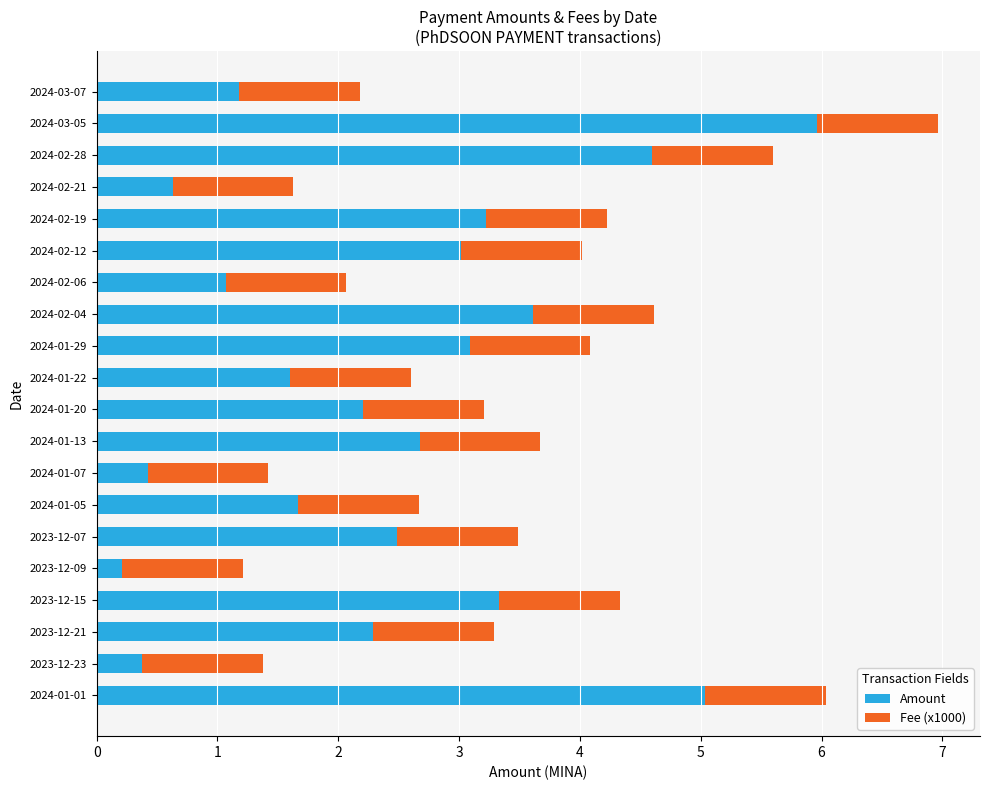

The value of Amount at 2023-12-07 is 1.0. True or false?

False